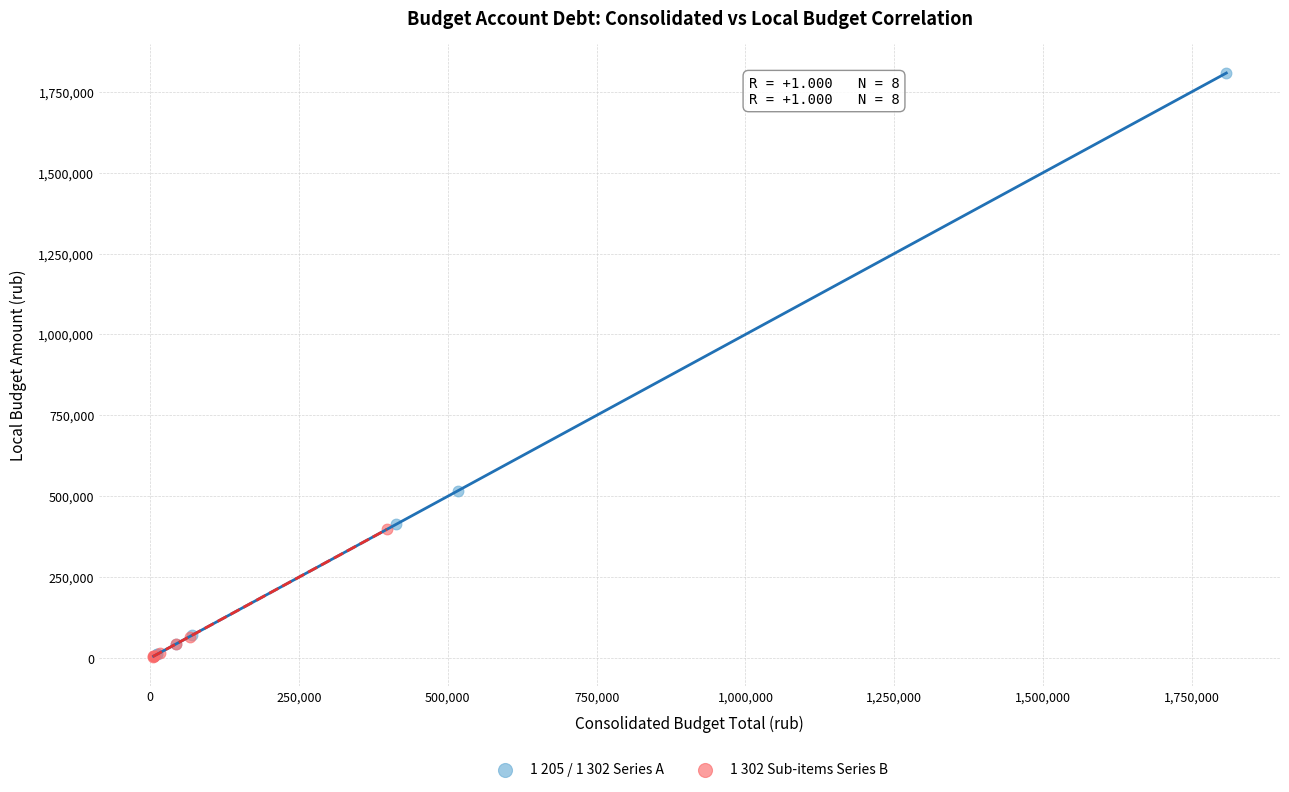

What are all the series names shown in the legend?

1 205 / 1 302 Series A, 1 302 Sub-items Series B